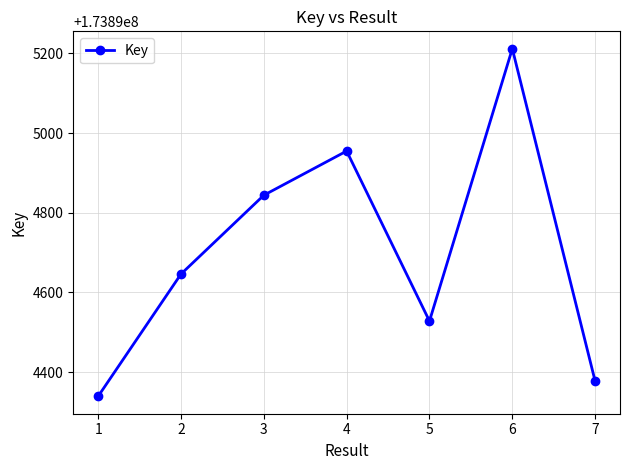

How many series are shown in this chart?

1